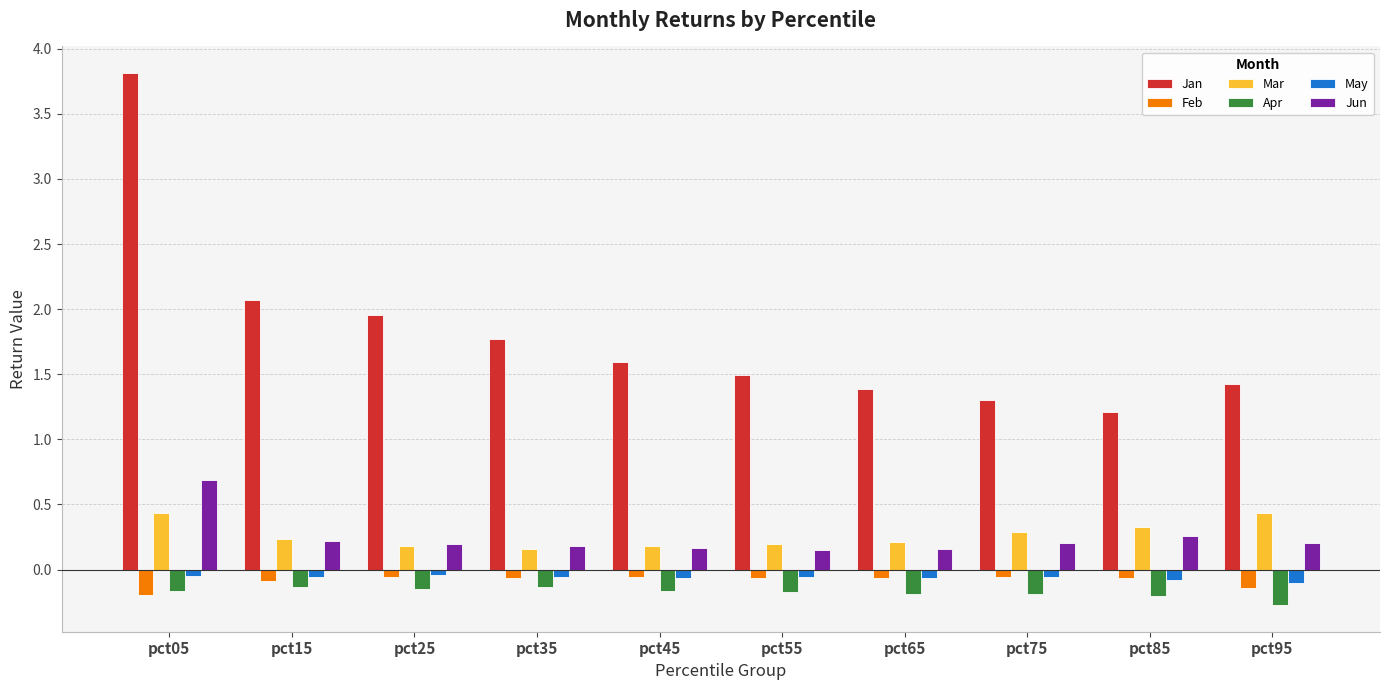

What is the maximum value shown in the chart?

3.8